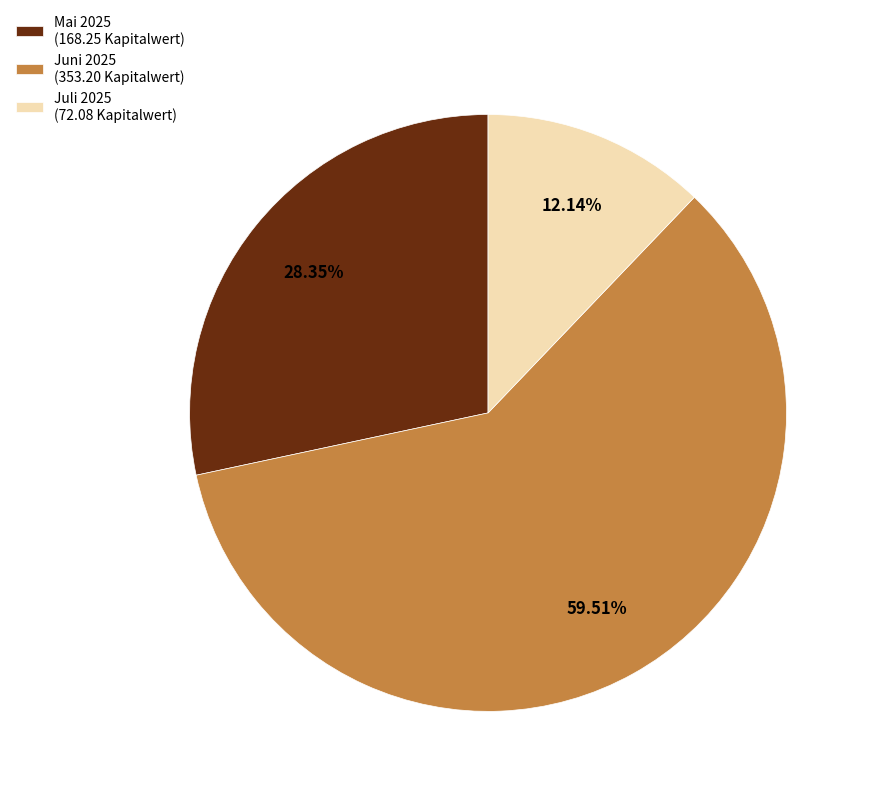

Which slice is the largest?

Juni 2025 (353.20 Kapitalwert)